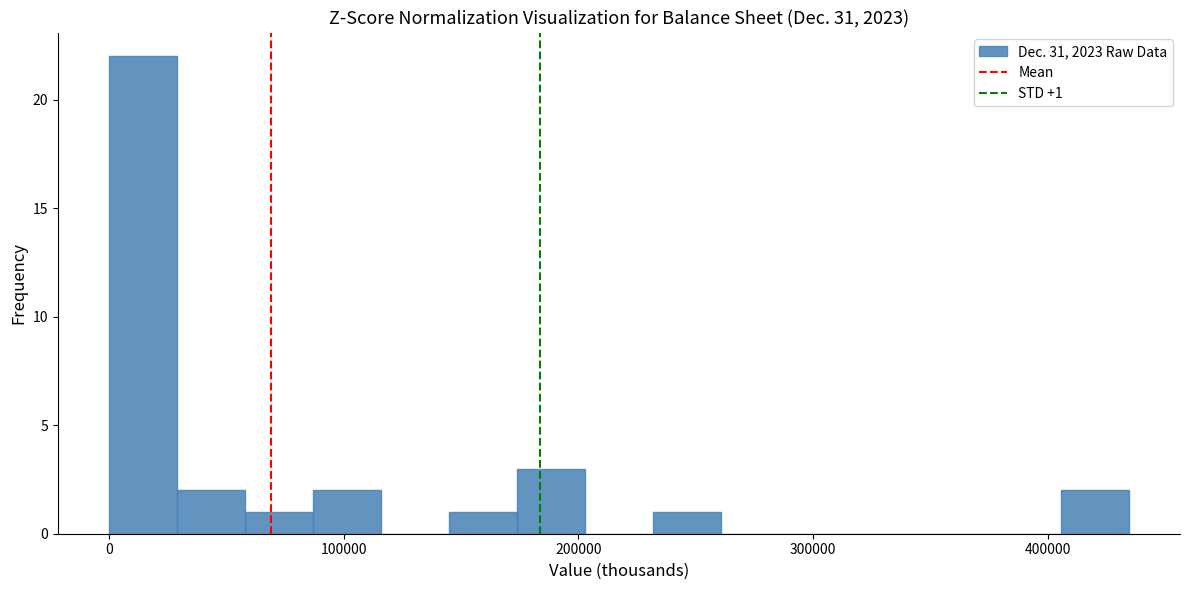

Around what value on the x-axis is the tallest bar? Give the approximate position of its centre, as read against the axis.

10000